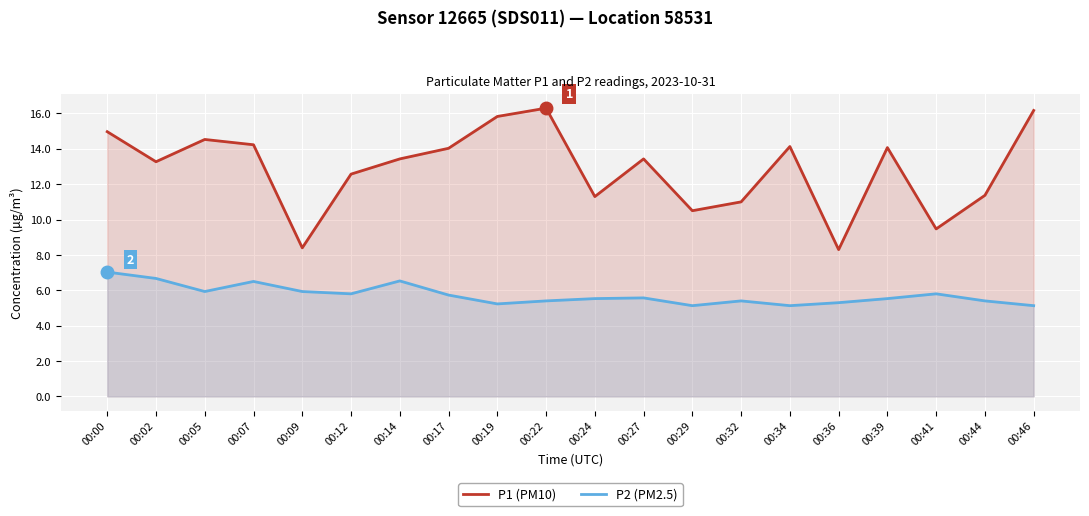

Rank the series at 00:07 from highest to lowest value.

P1 (PM10), P2 (PM2.5)